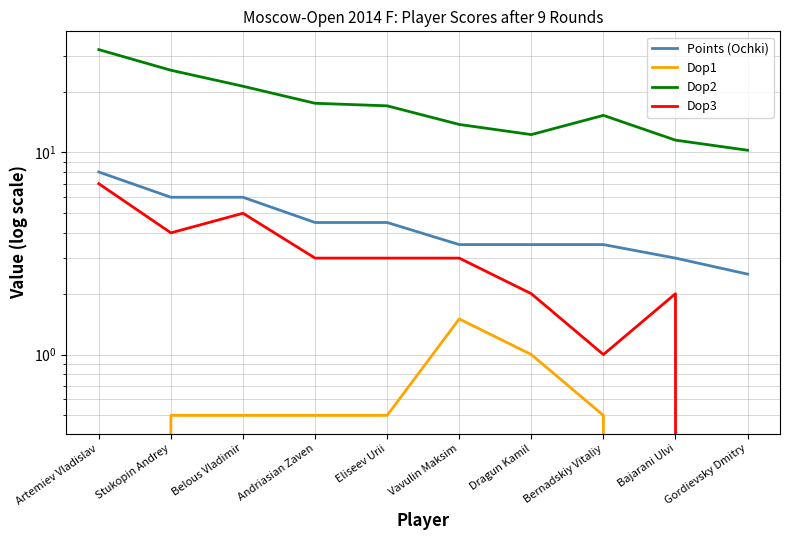

What is the sum of the Dop2 values at Artemiev Vladislav and Eliseev Urii?

49.2